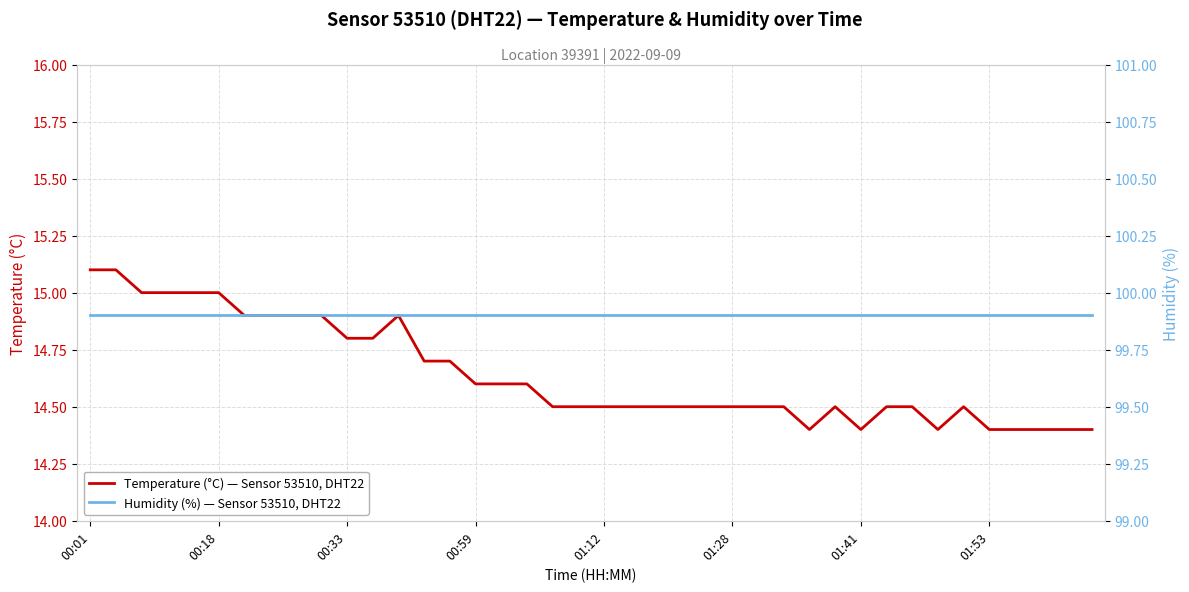

At which category is the sum across all series the highest?

00:01